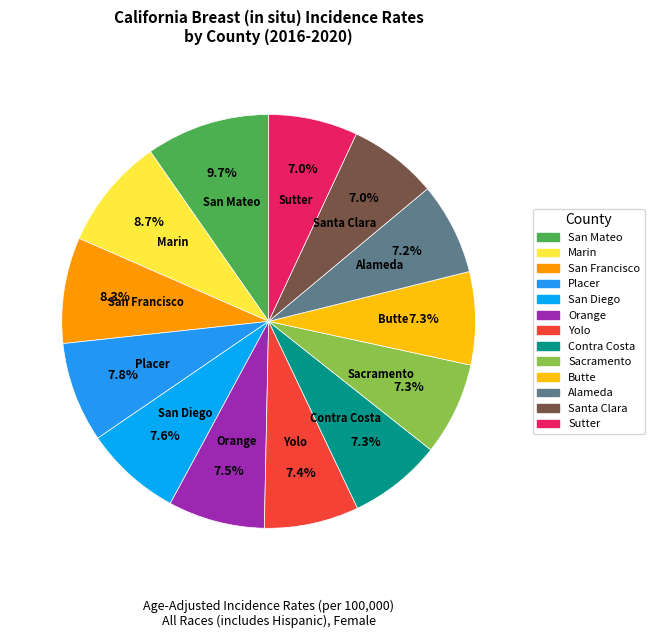

What is the largest slice in the pie chart?

San Mateo